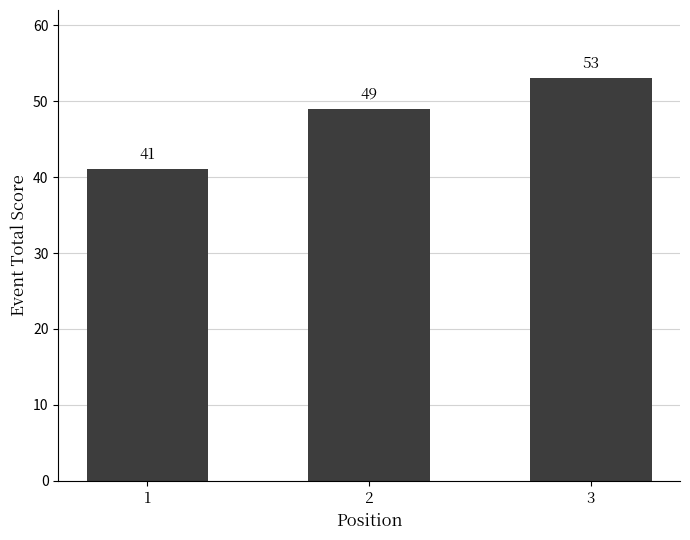

What is the smallest value displayed?

41